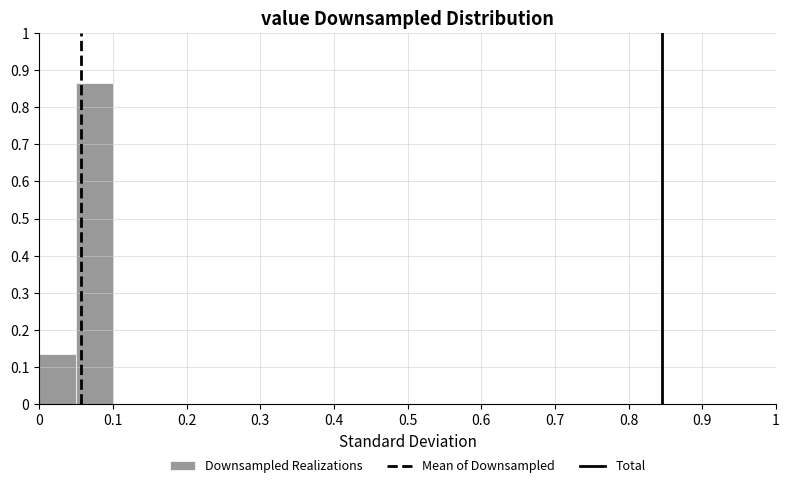

Over which range of the x-axis is the bar tallest?

0.05 to 0.10